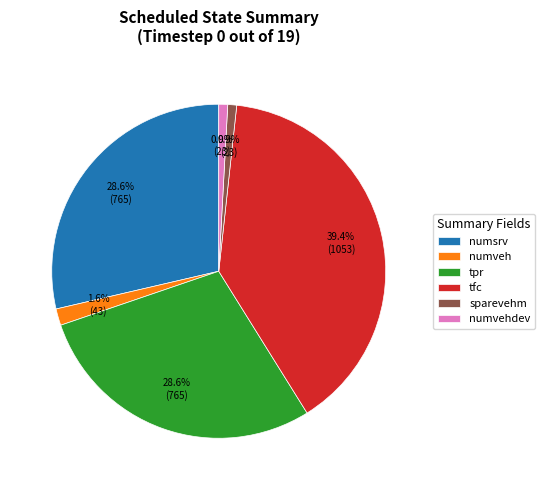

To the nearest percent, what is the difference between the numvehdev and numveh slice percentages?

1%